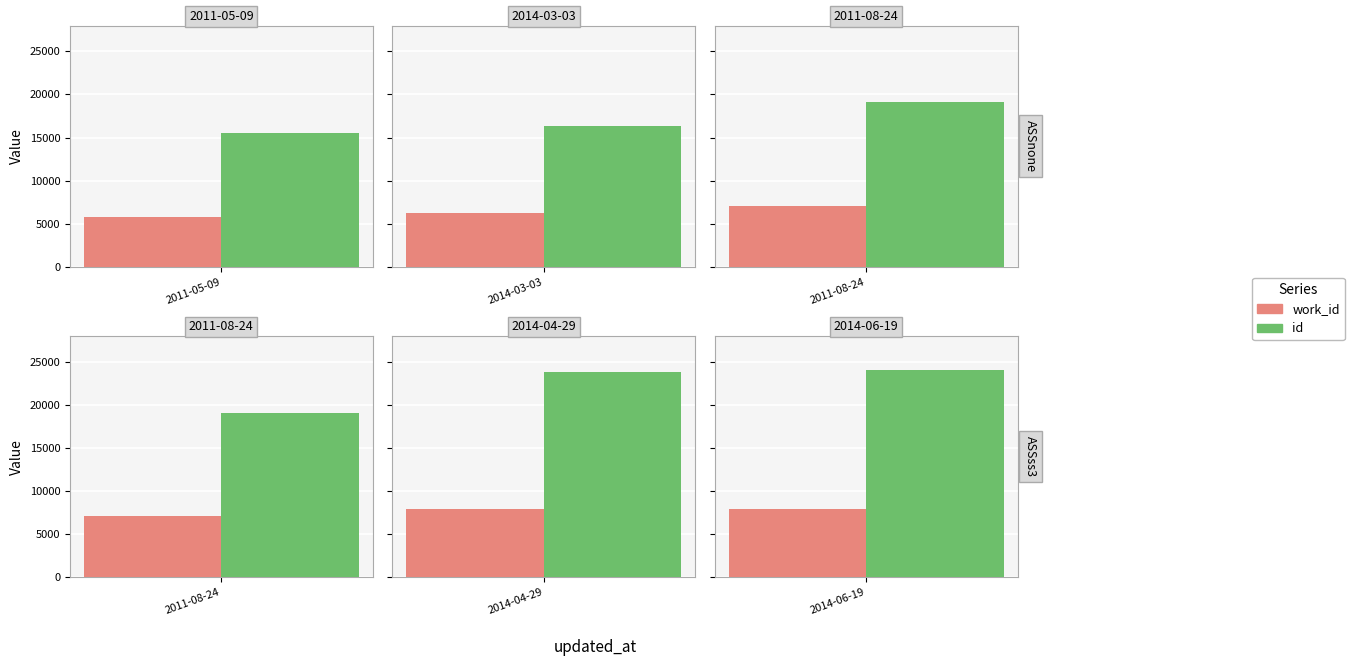

Between 2014-04-29 and 2011-08-24, which is larger?

2014-04-29